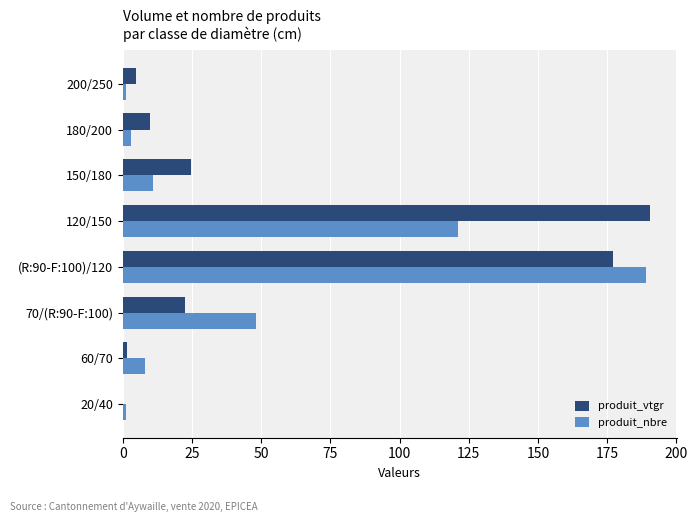

What is the sum of all produit_nbre values?

382.0